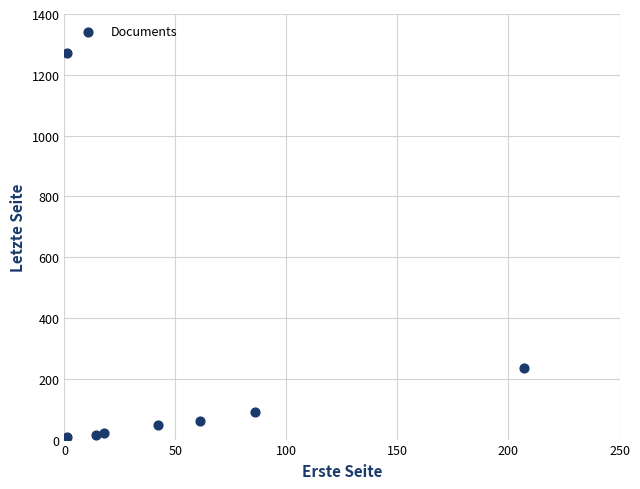

What Y value in the scatter plot is closest to 636?

234